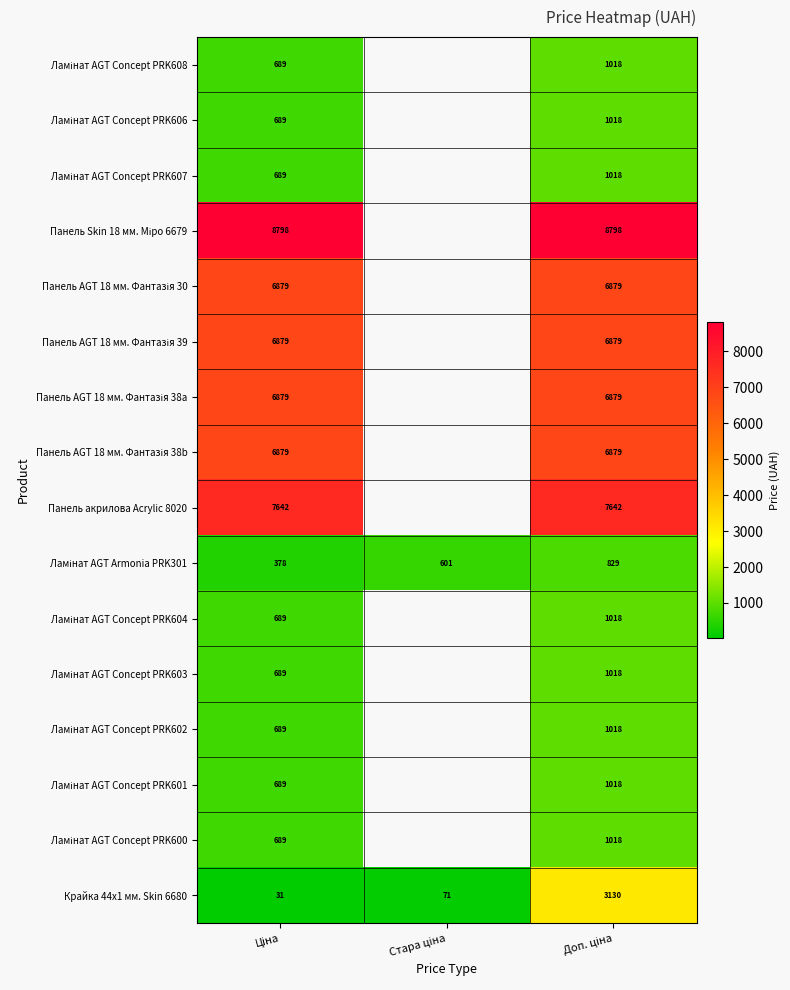

True or false: Ламінат AGT Concept PRK600 has a value of 689.1 at Ціна.

True